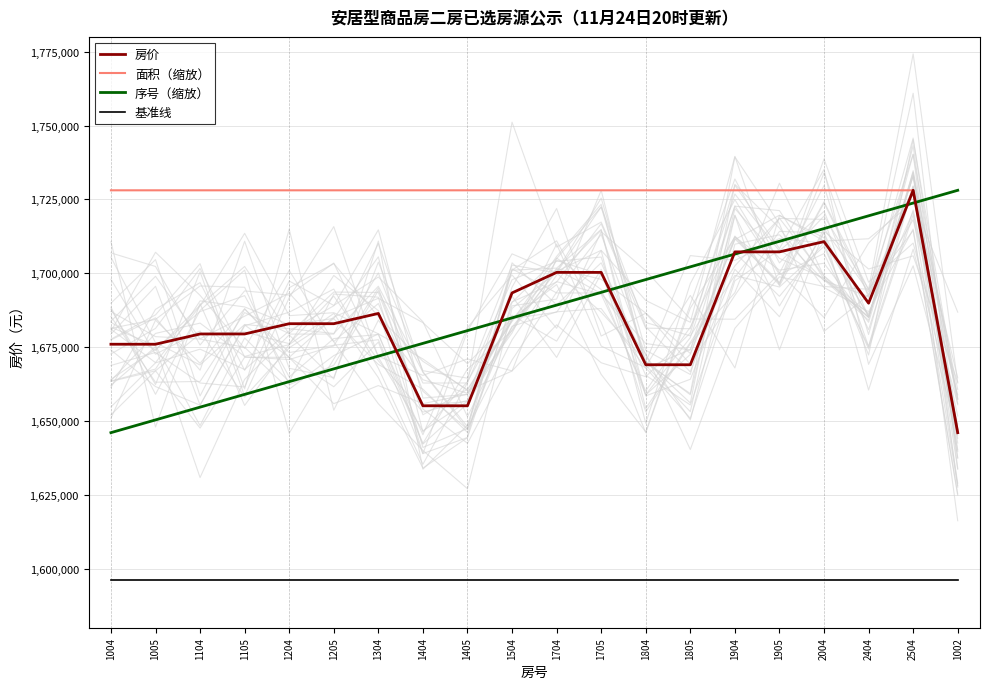

What is the lowest value of the 房价 series?

1646030.0